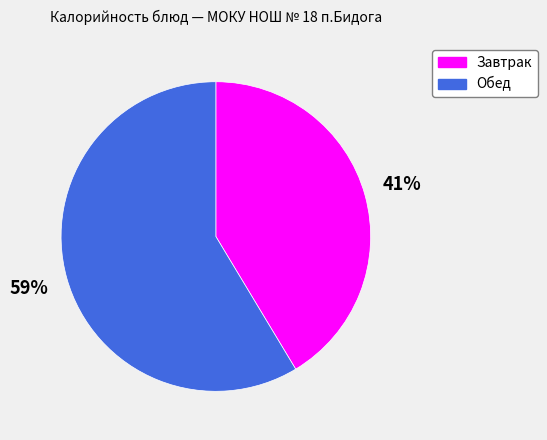

Does any single category account for the majority?

Yes